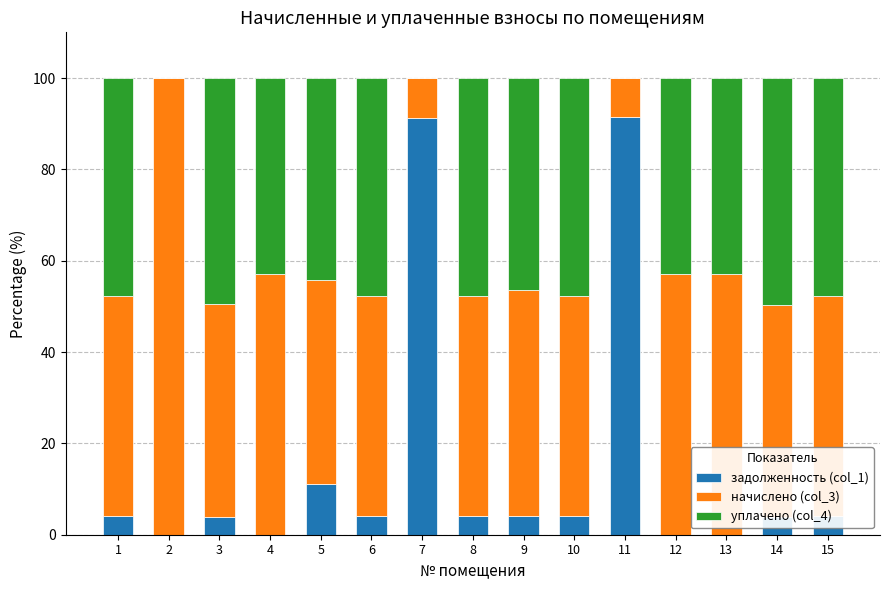

Is it true that задолженность (col_1) equals 4.0 at 6?

True